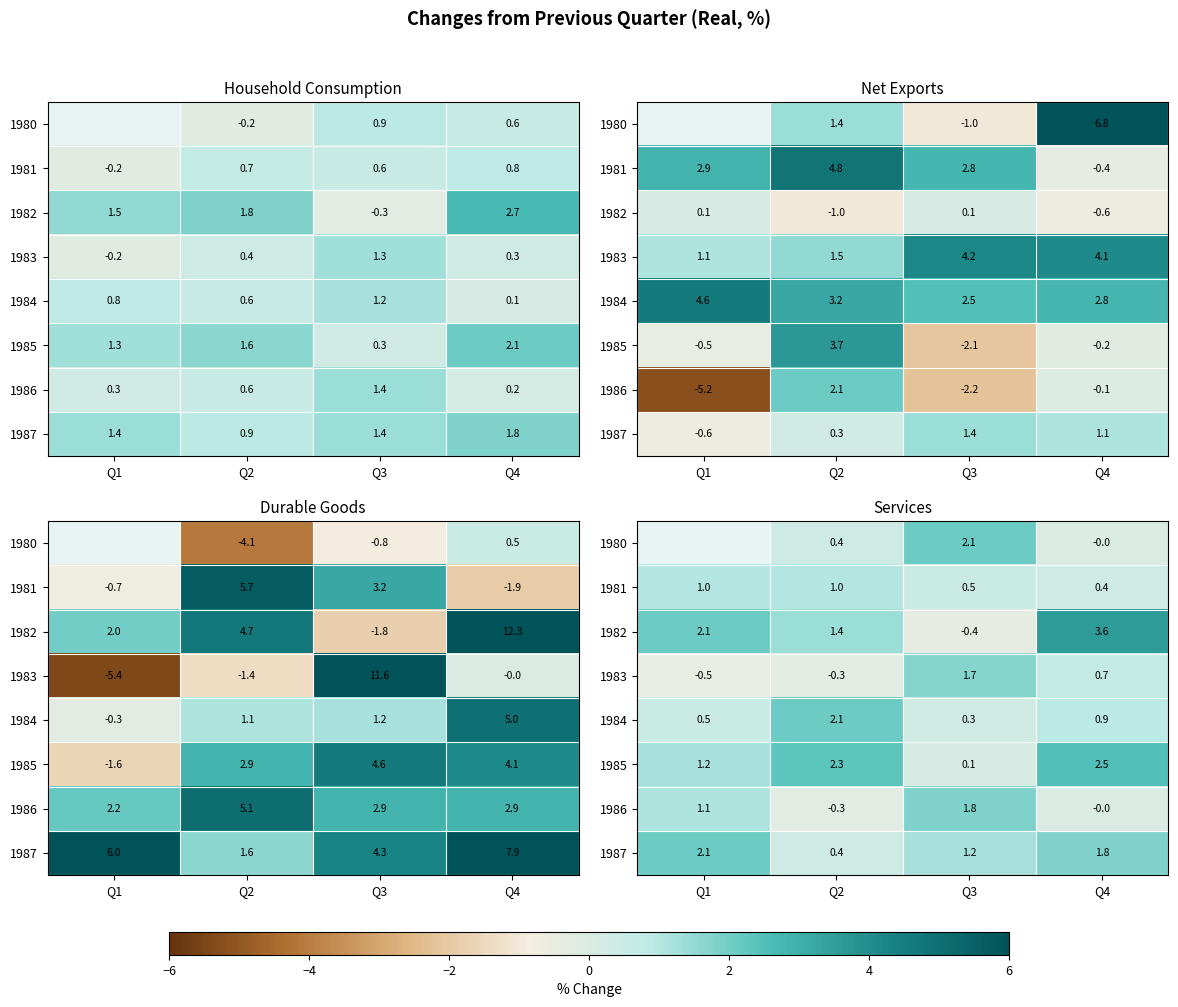

The value of 1986 at Q1 is 1.6. True or false?

False